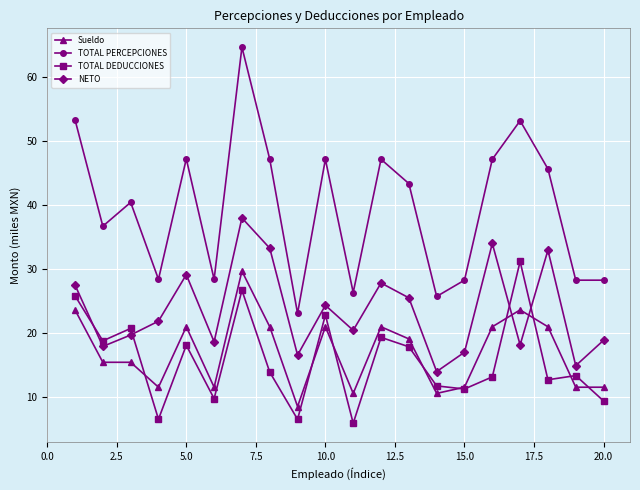

What is the highest value of the NETO series?

37.9